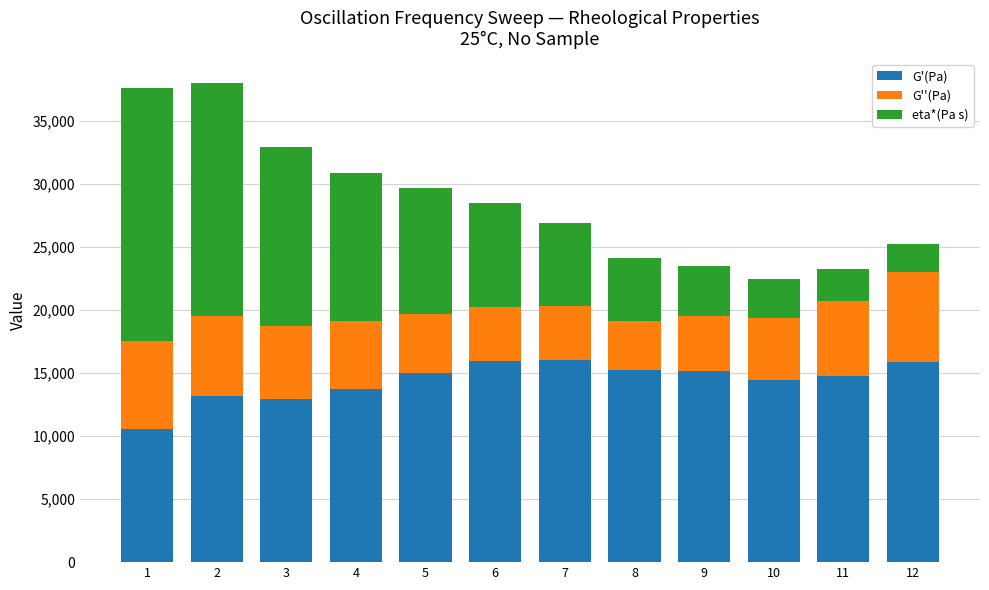

Is it true that G'(Pa) equals 14990 at 5?

True